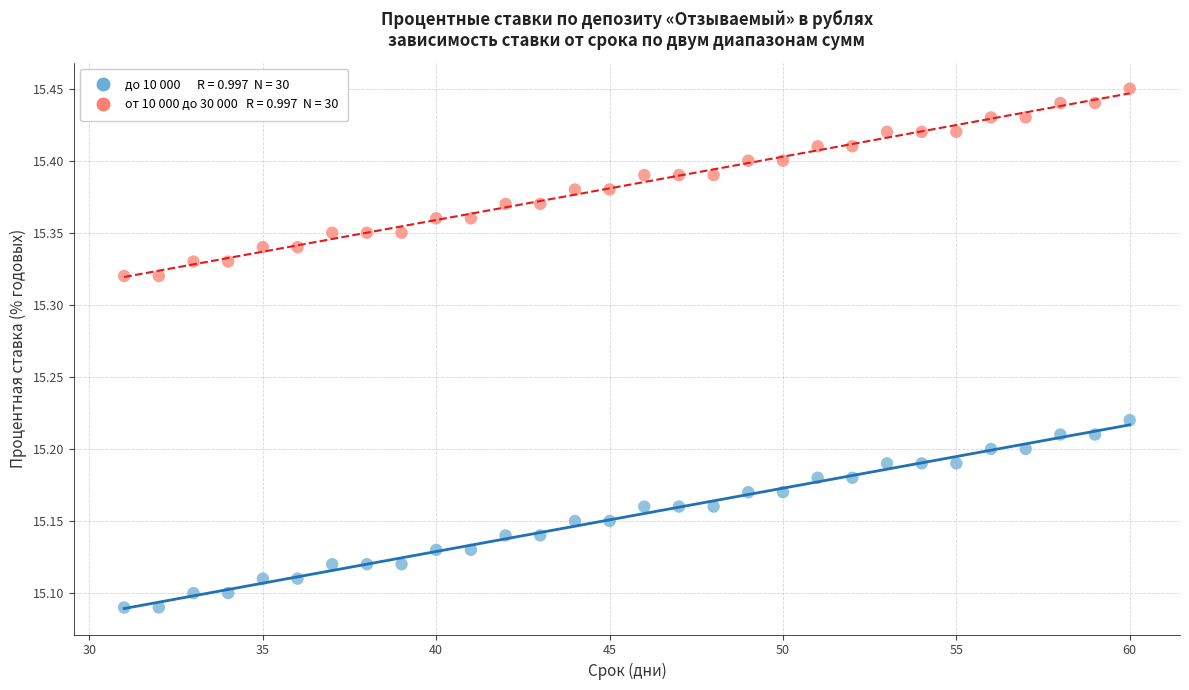

Across all data points, what is the range of X values (max minus min)?

29.0